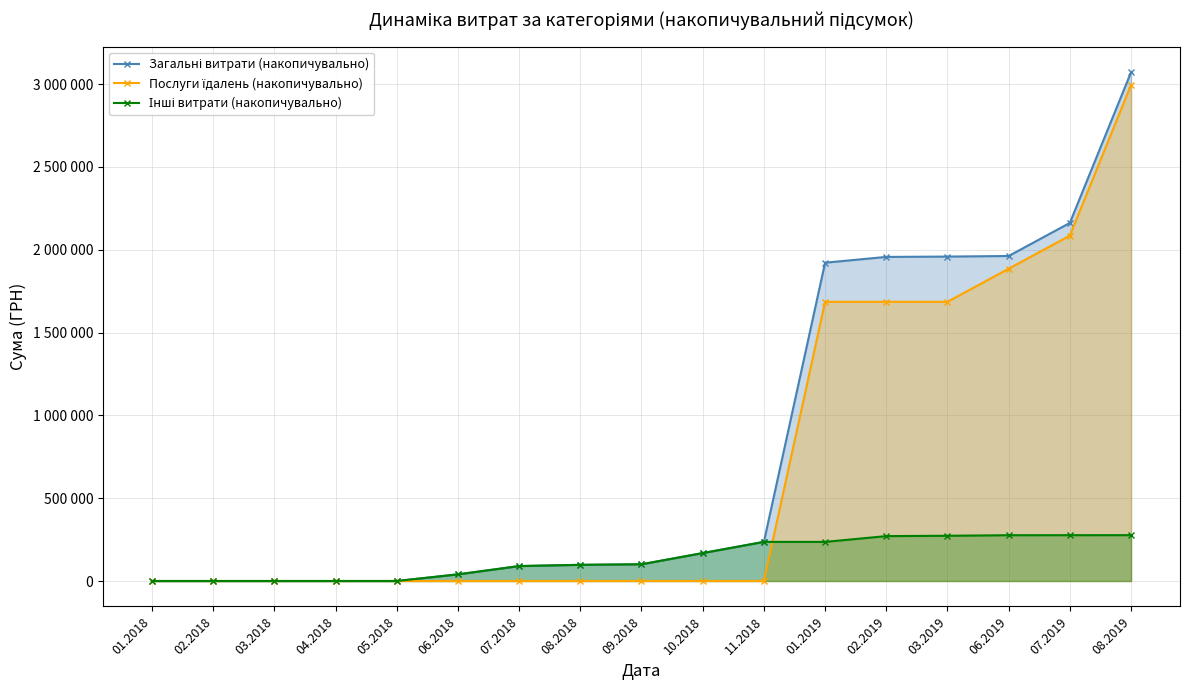

Which series changed the most between 09.2018 and 03.2019?

Загальні витрати (накопичувально)